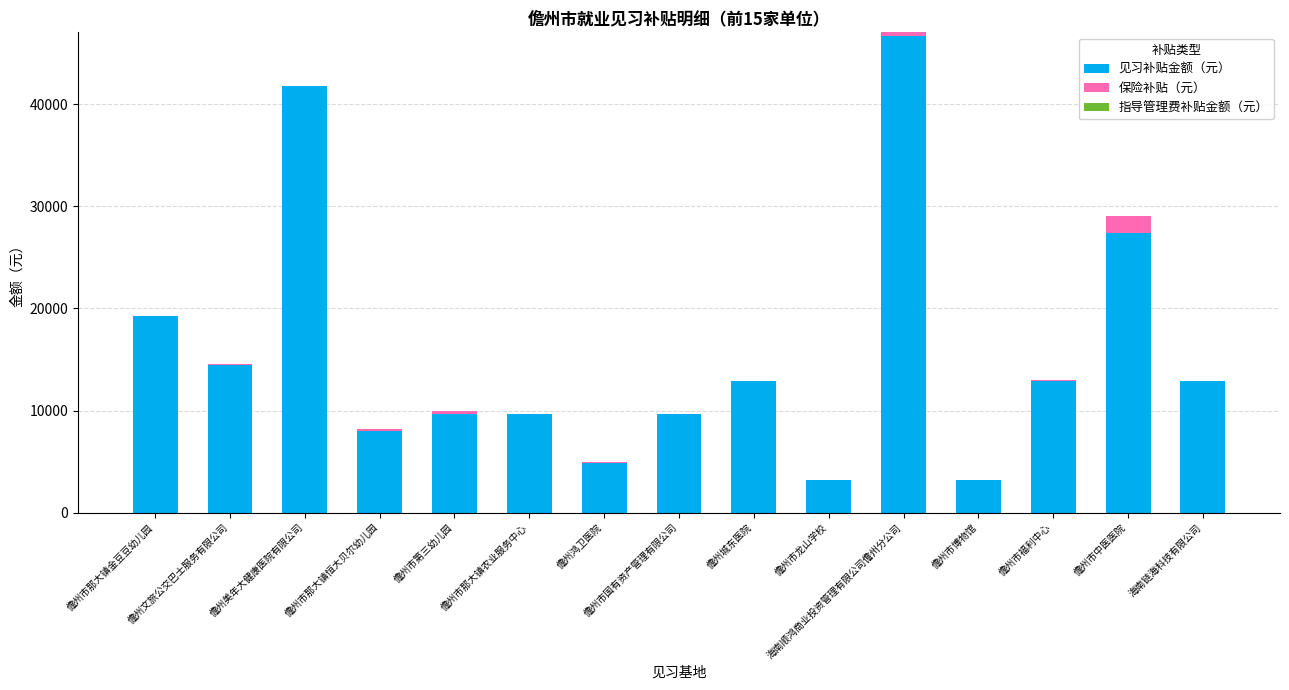

What is the maximum value for 见习补贴金额（元）?

46632